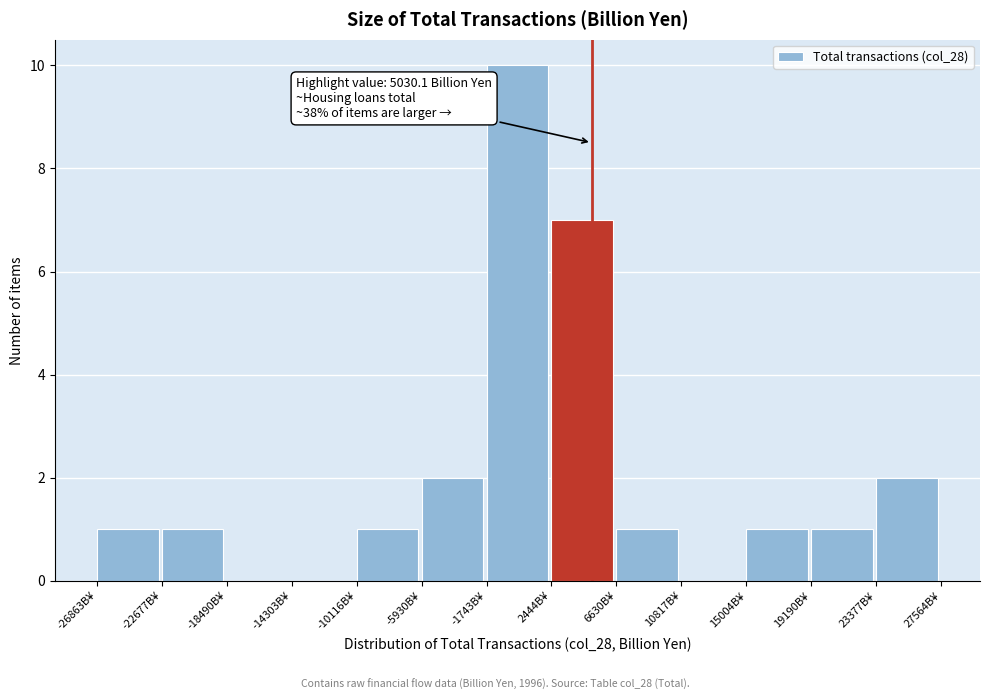

Which range on the x-axis has the tallest bar?

-1500 to 2500